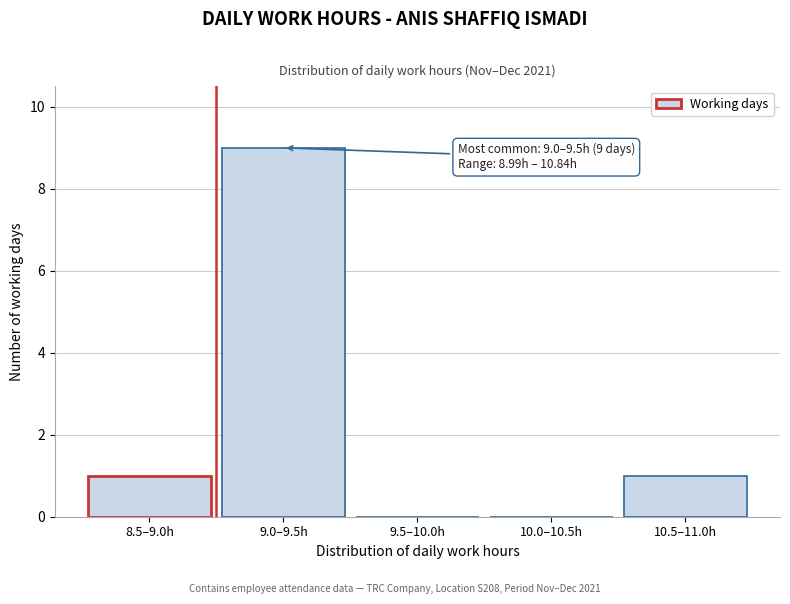

Reading right to left, extract all data points from this chart.

10.5–11.0h=1	10.0–10.5h=0	9.5–10.0h=0	9.0–9.5h=9	8.5–9.0h=1